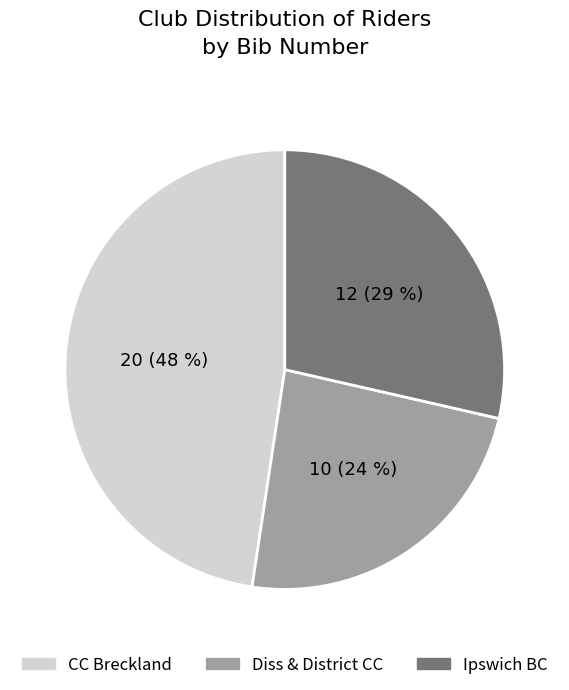

Is it true that Diss & District CC is 31% of the pie?

False